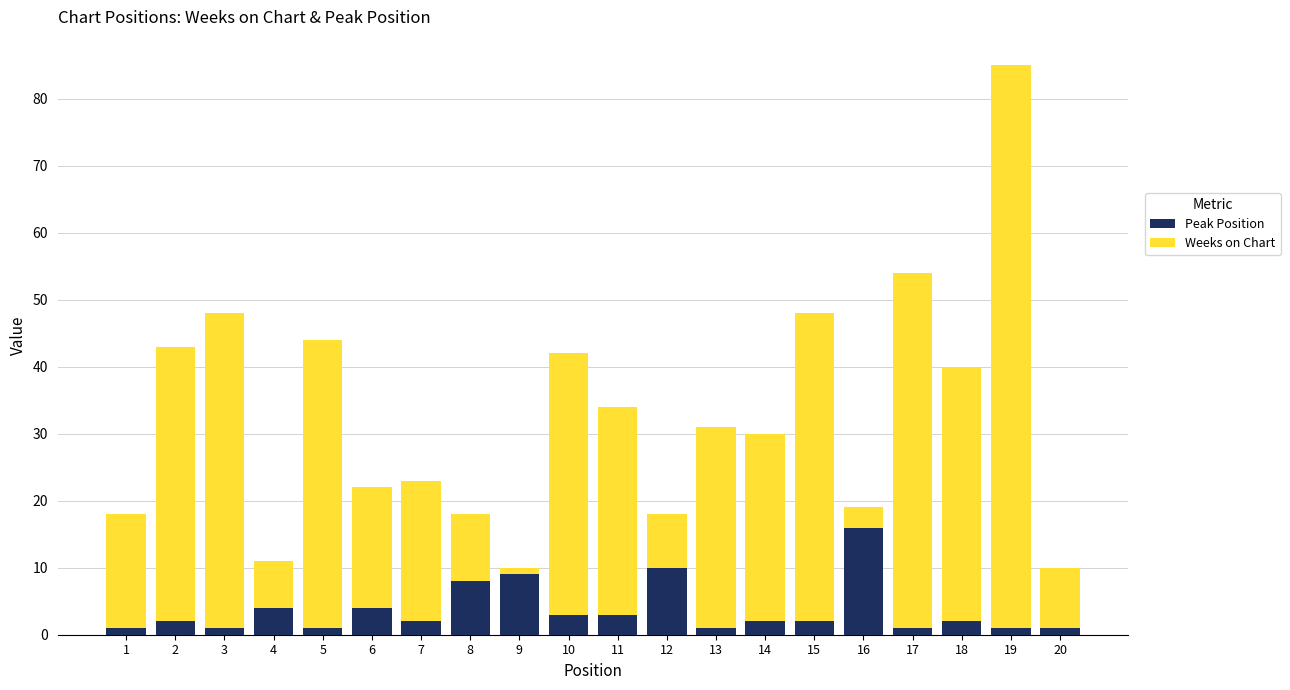

How many bars are there in total?

20